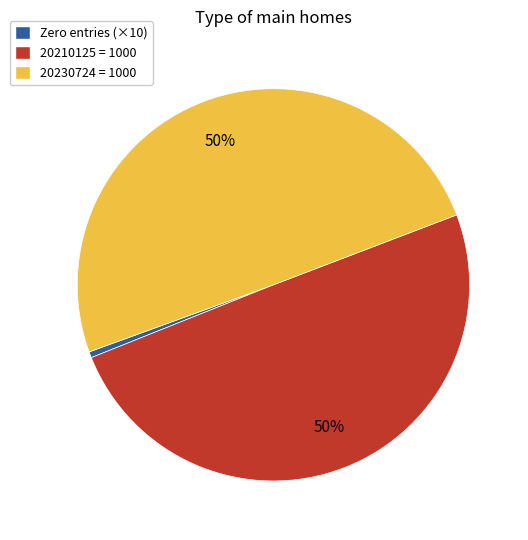

To the nearest percent, what is the average slice percentage?

33%